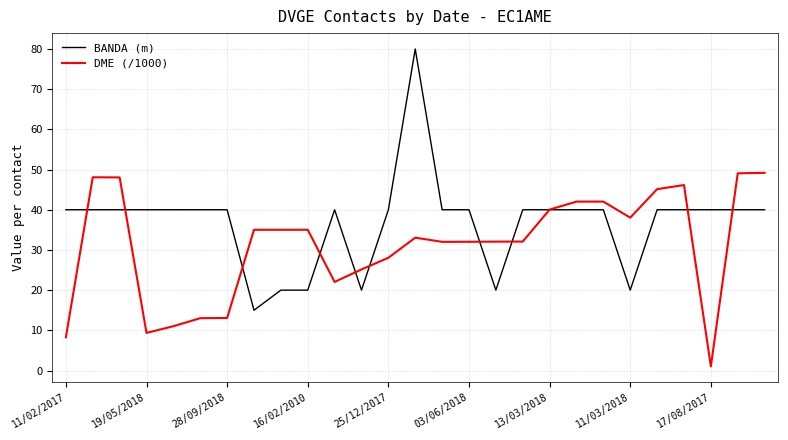

What is the maximum value shown in the chart?

80.0